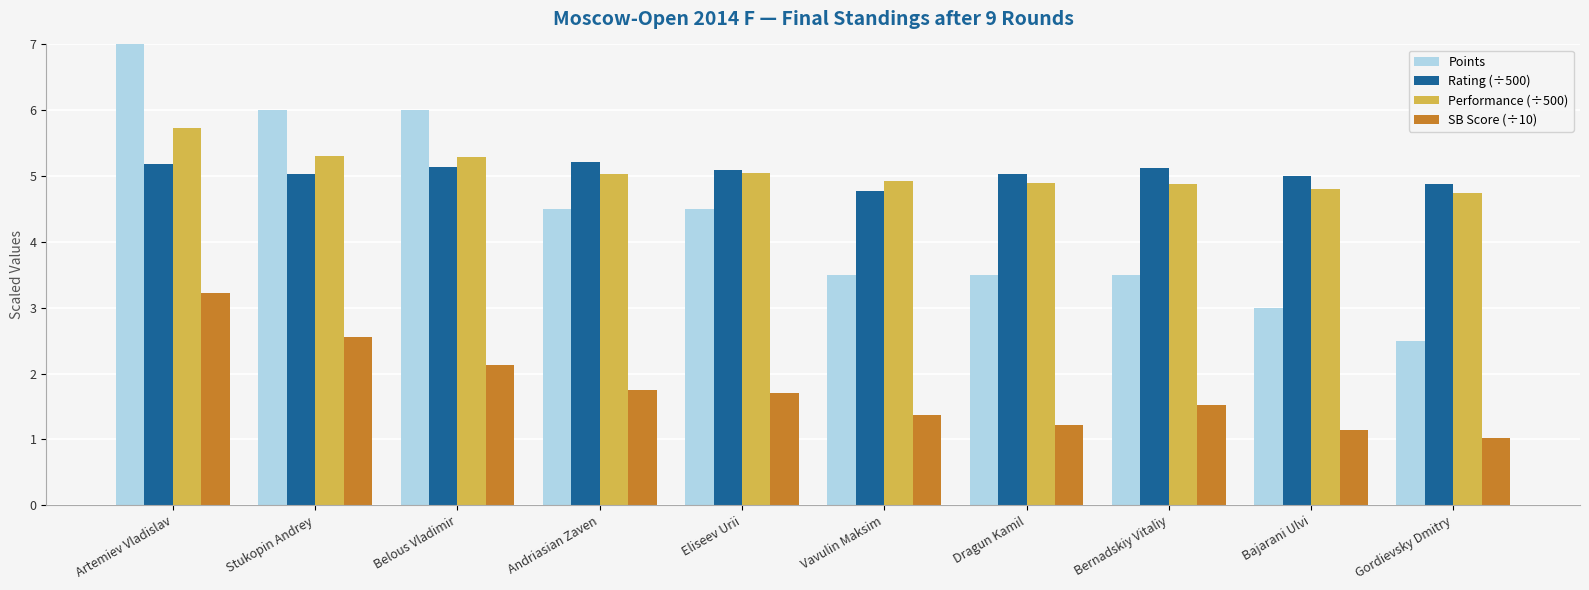

Rank the series by their maximum value, from lowest to highest.

SB Score (÷10), Rating (÷500), Performance (÷500), Points